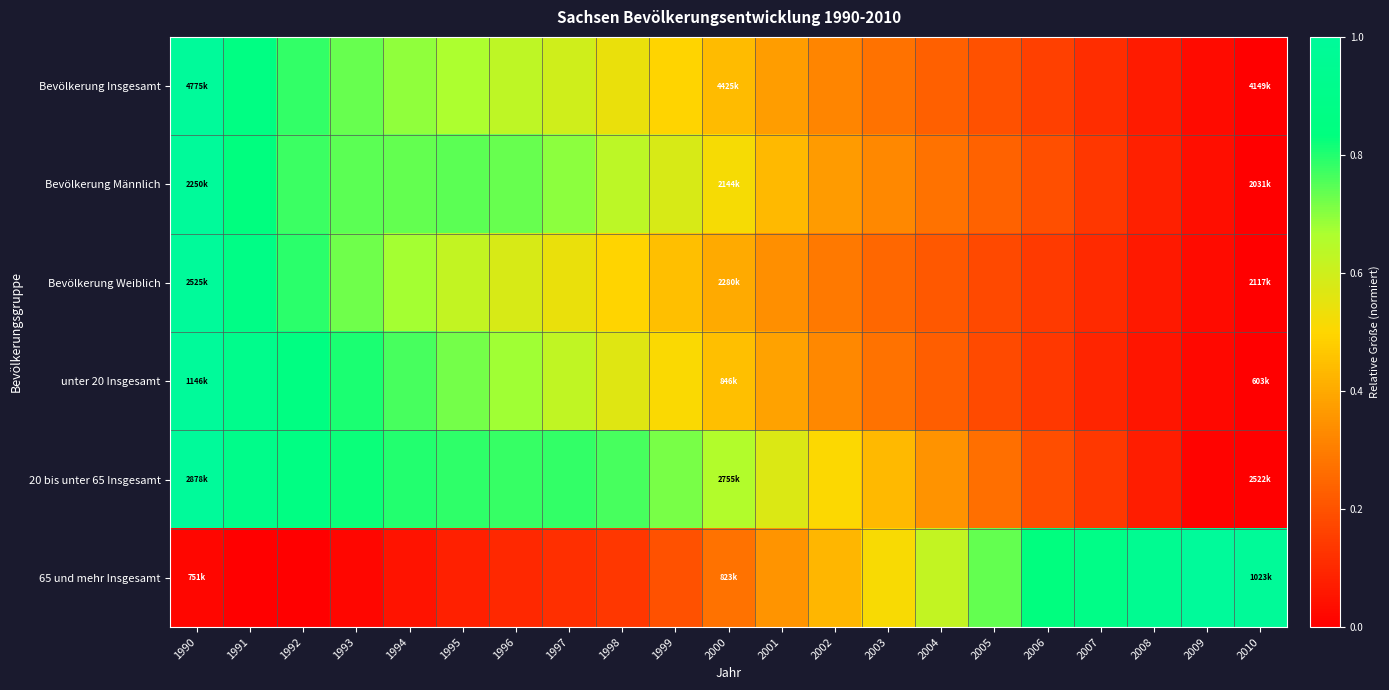

Which series has the widest spread of values?

Bevölkerung Insgesamt